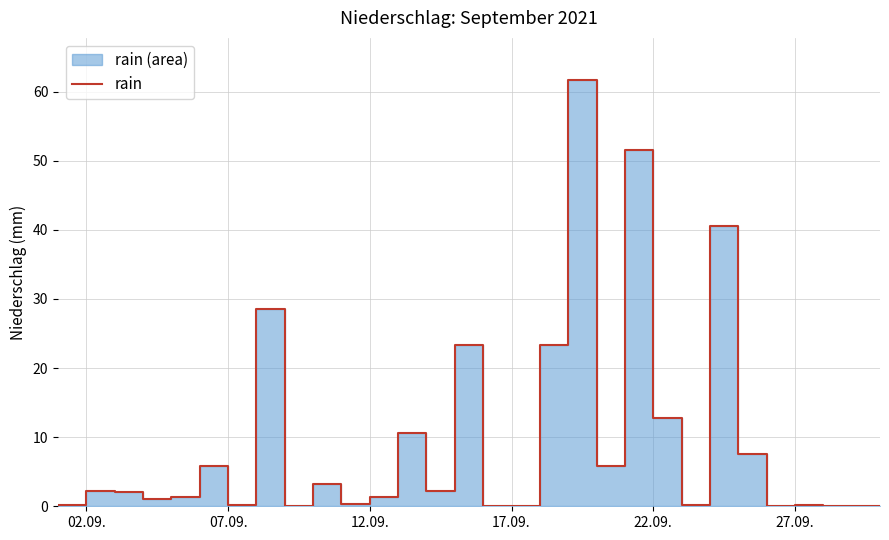

How many interior local peaks (higher than both neighbors) does the data have?

10